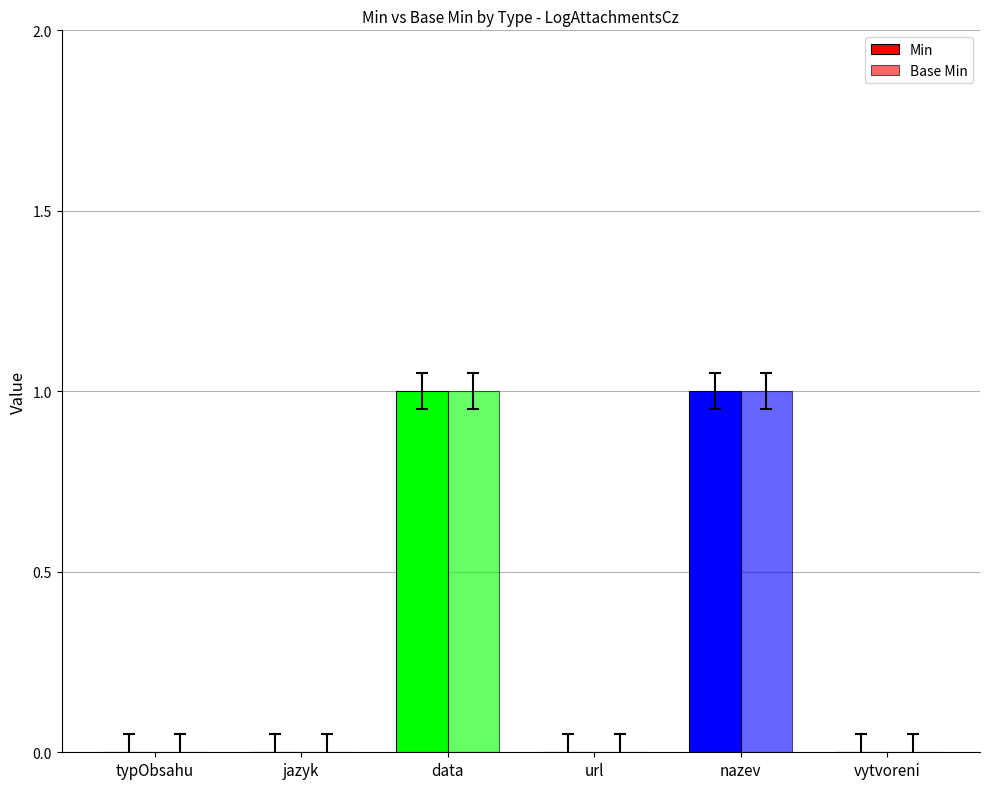

What position from the right is nazev?

2